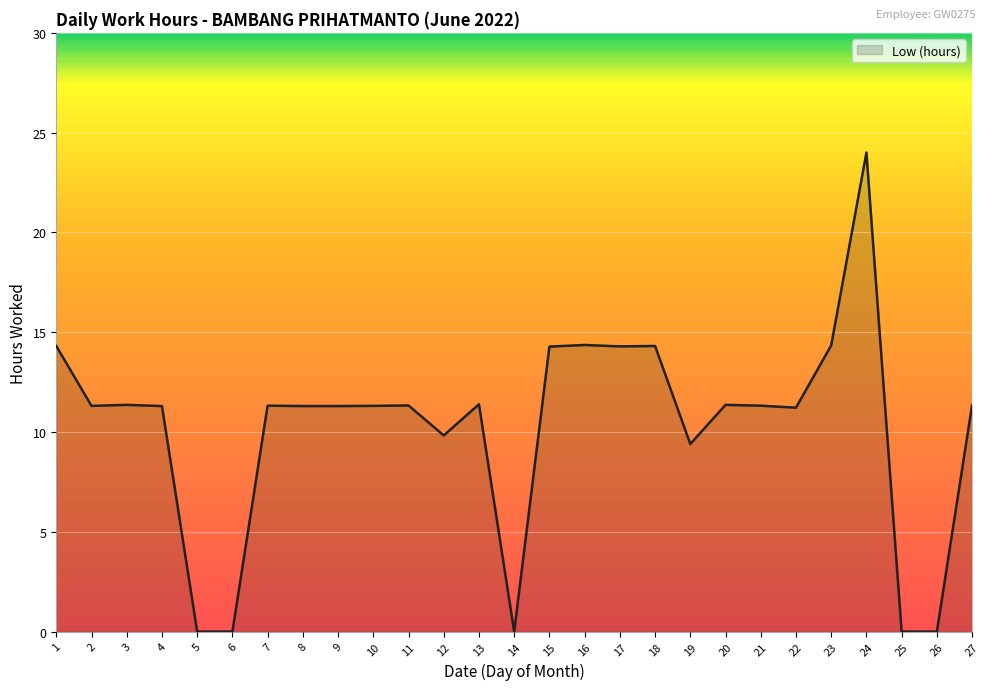

Does the chart have visible grid lines?

Yes